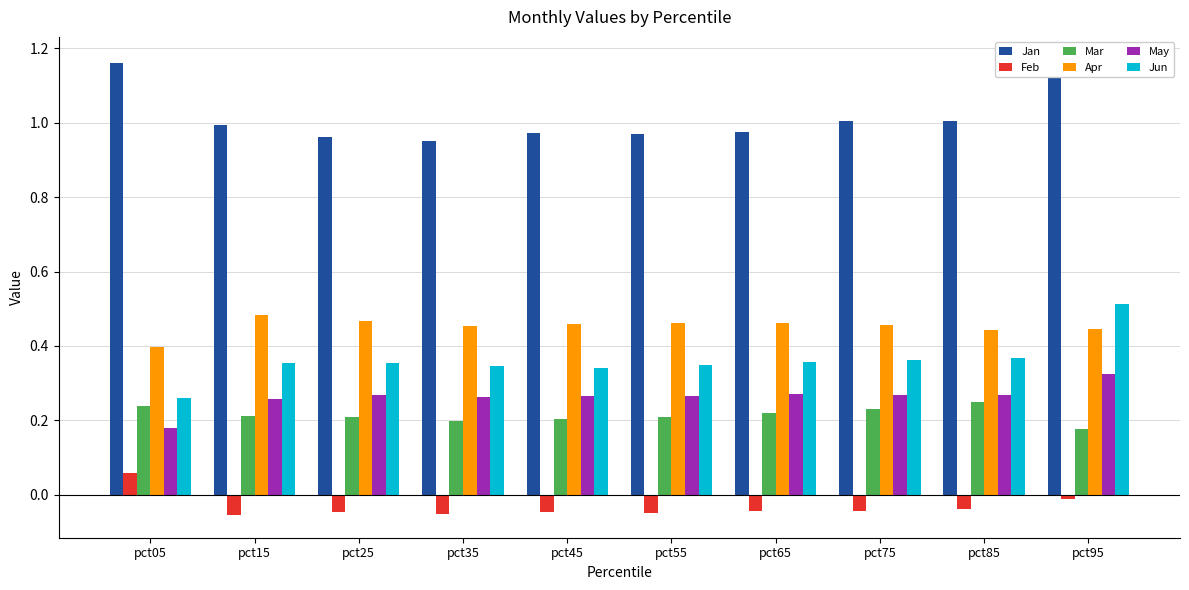

Reading left to right, extract all data points from this chart.

Jan: pct05=1.2	pct15=1.0	pct25=1.0	pct35=1.0	pct45=1.0	pct55=1.0	pct65=1.0	pct75=1.0	pct85=1.0	pct95=1.2
Feb: pct05=0.1	pct15=-0.1	pct25=-0.0	pct35=-0.1	pct45=-0.0	pct55=-0.0	pct65=-0.0	pct75=-0.0	pct85=-0.0	pct95=-0.0
Mar: pct05=0.2	pct15=0.2	pct25=0.2	pct35=0.2	pct45=0.2	pct55=0.2	pct65=0.2	pct75=0.2	pct85=0.2	pct95=0.2
Apr: pct05=0.4	pct15=0.5	pct25=0.5	pct35=0.5	pct45=0.5	pct55=0.5	pct65=0.5	pct75=0.5	pct85=0.4	pct95=0.4
May: pct05=0.2	pct15=0.3	pct25=0.3	pct35=0.3	pct45=0.3	pct55=0.3	pct65=0.3	pct75=0.3	pct85=0.3	pct95=0.3
Jun: pct05=0.3	pct15=0.4	pct25=0.4	pct35=0.3	pct45=0.3	pct55=0.3	pct65=0.4	pct75=0.4	pct85=0.4	pct95=0.5